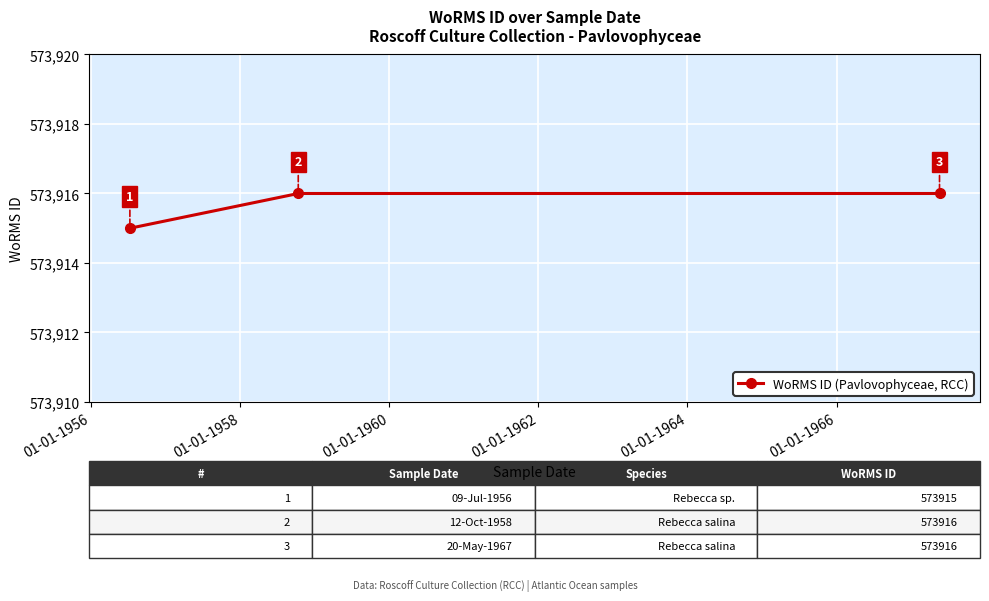

Reading left to right, extract all data points from this chart.

573915	573916	573916